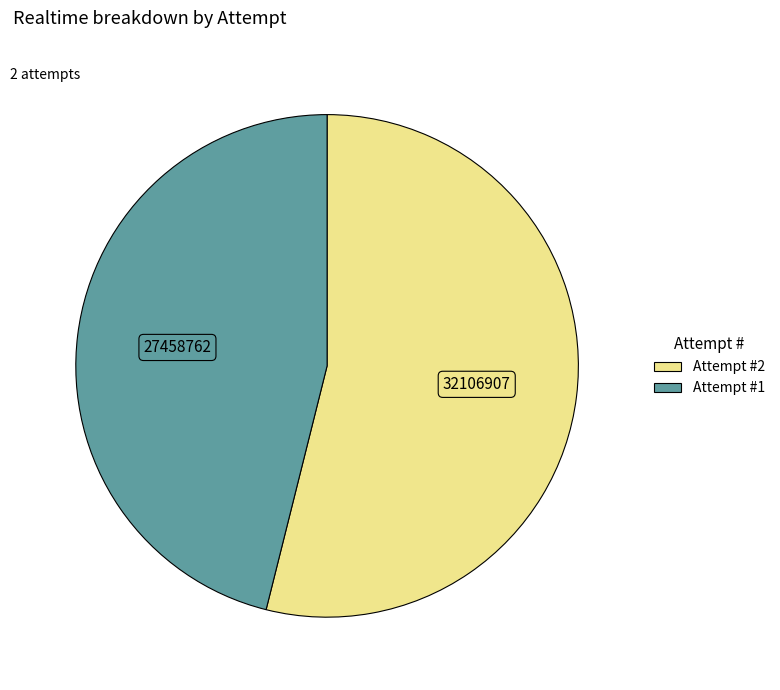

Is there a majority slice in this chart?

Yes